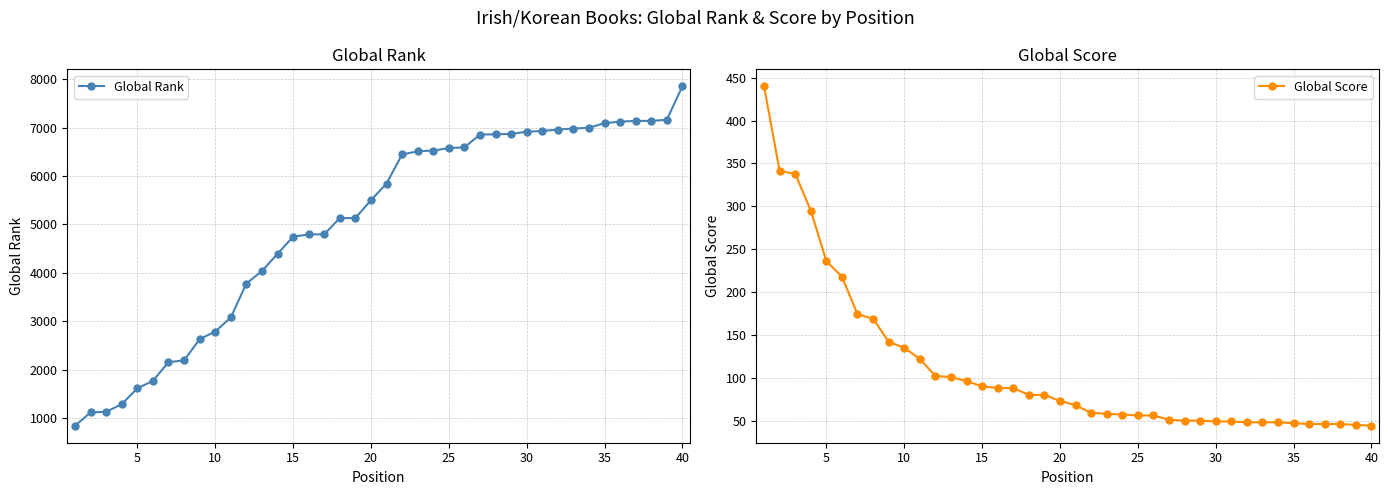

True or false: Global Rank and Global Score cross at least once.

False